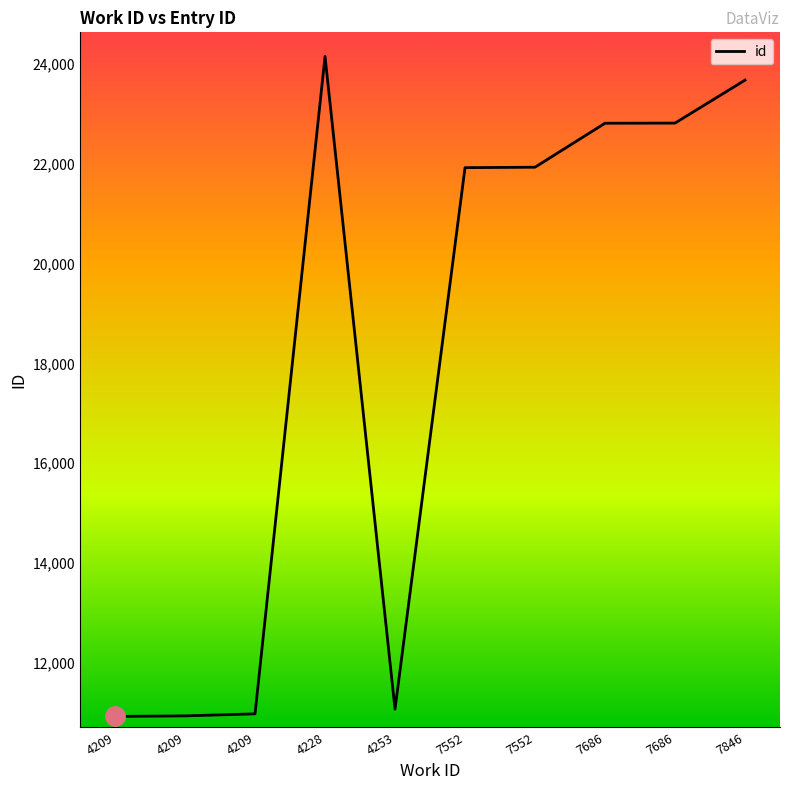

Approximately how many times larger is the value at 4253 compared to 7686?

0.5